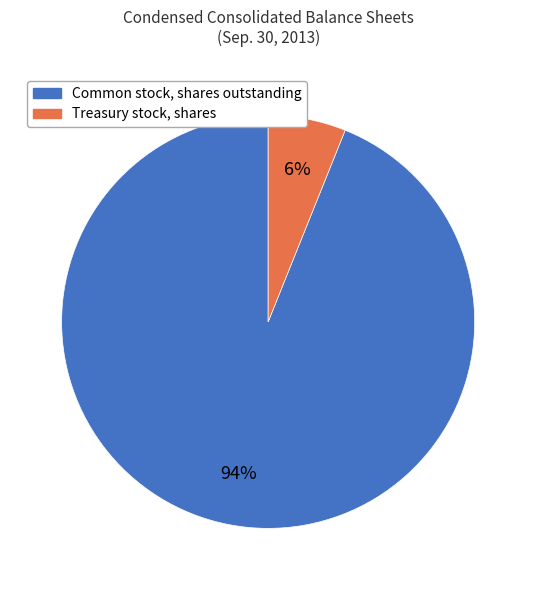

Is it true that Treasury stock, shares is 6% of the pie?

True